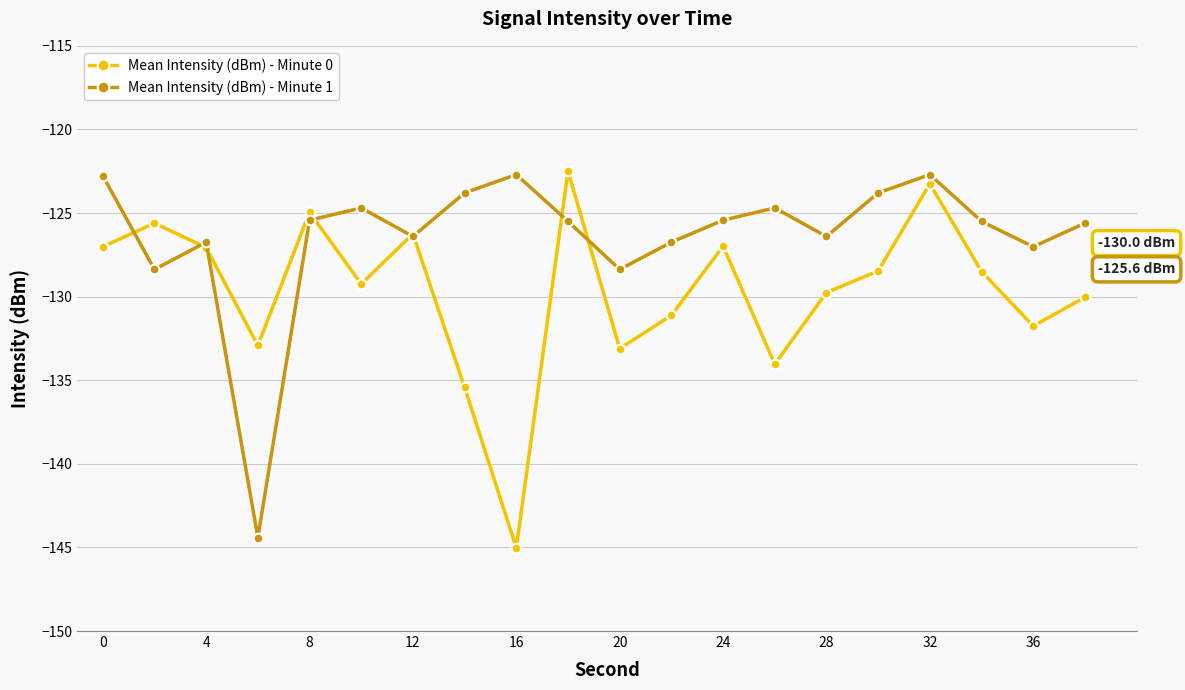

What is the maximum value shown in the chart?

-122.5